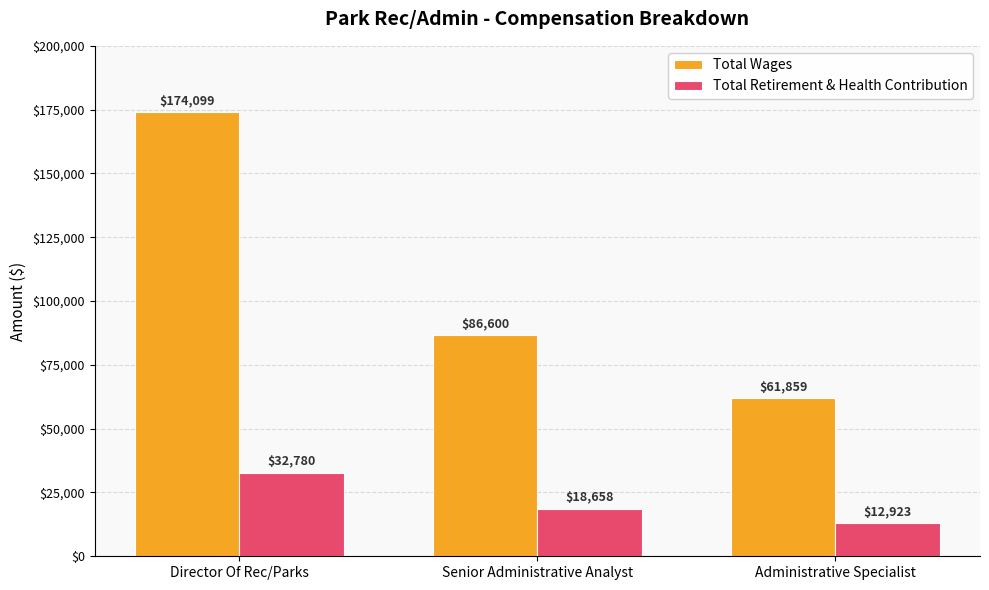

Read the Total Retirement & Health Contribution value at Director Of Rec/Parks, to the nearest 10.

32780